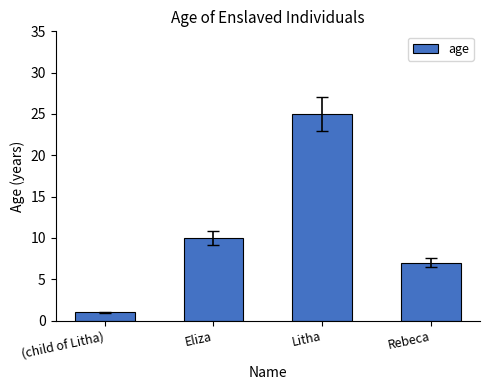

Count the values in the range 7 to 25.

3